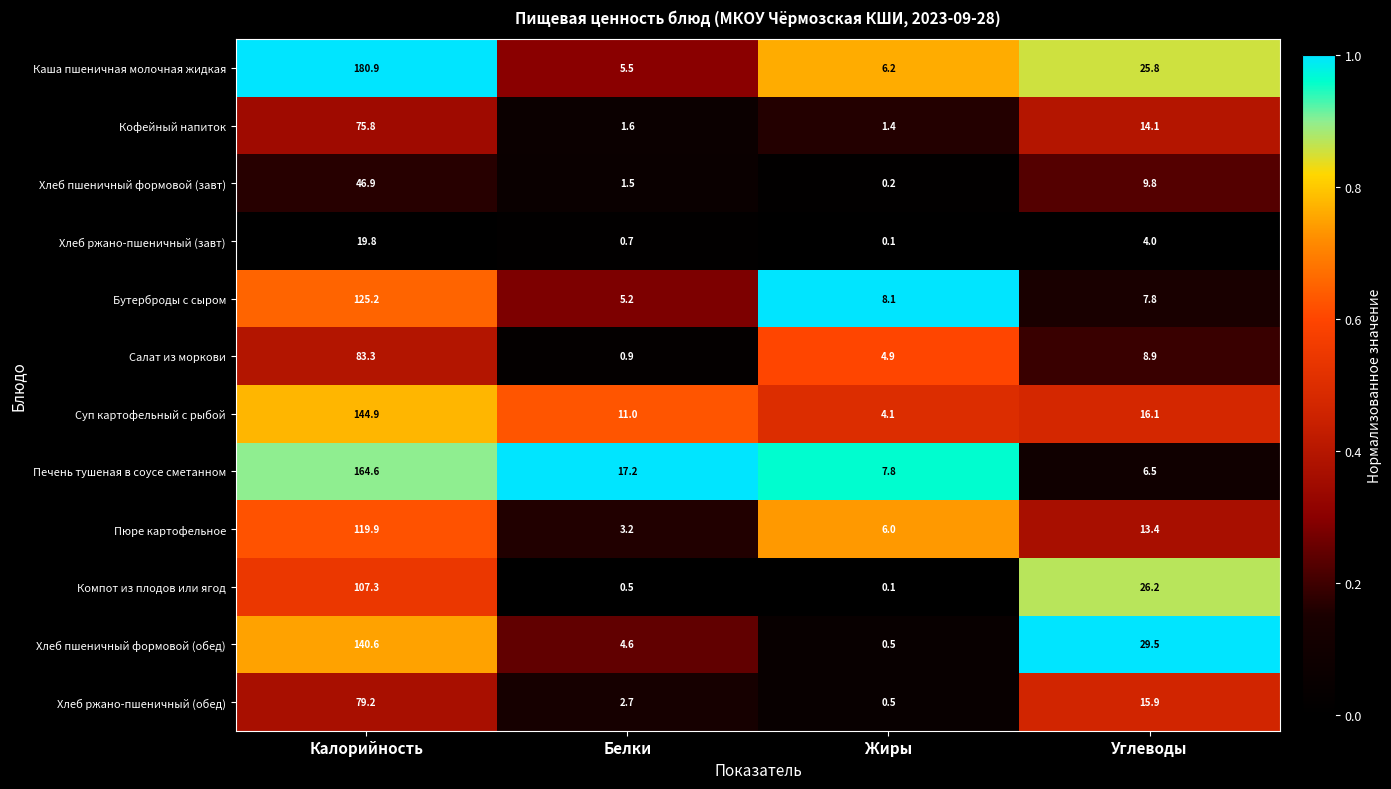

What is the sum of the Бутерброды с сыром values at Жиры and Белки?

13.3